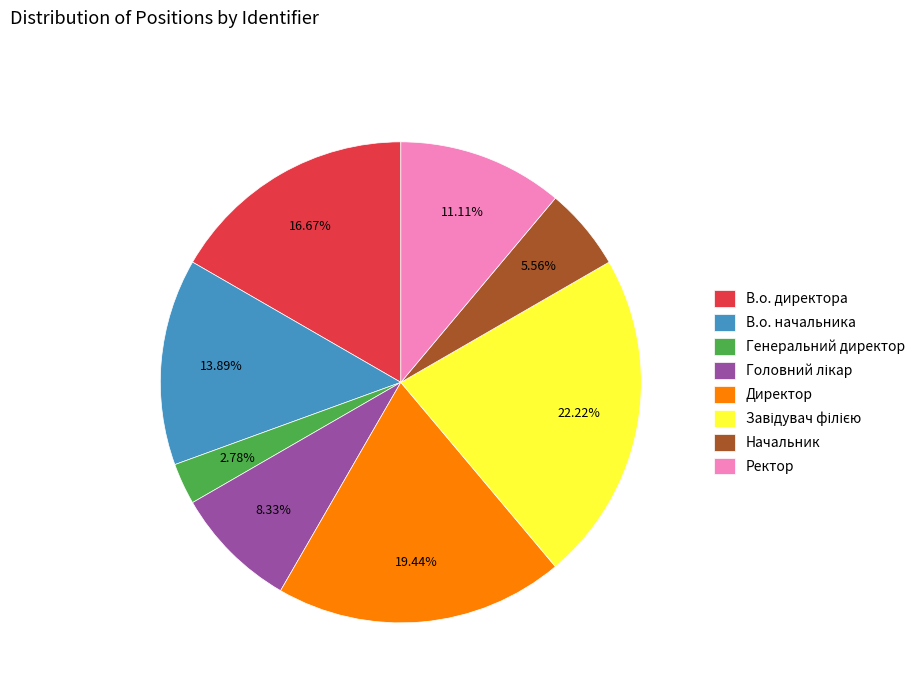

The Директор slice represents 19% of the pie. True or false?

True